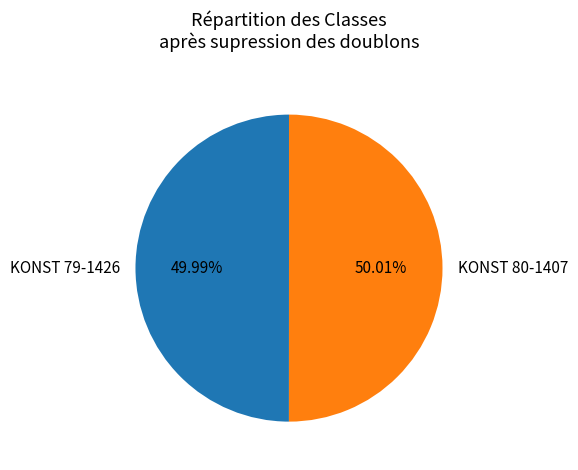

To the nearest percent, what portion does KONST 80-1407 represent?

50%